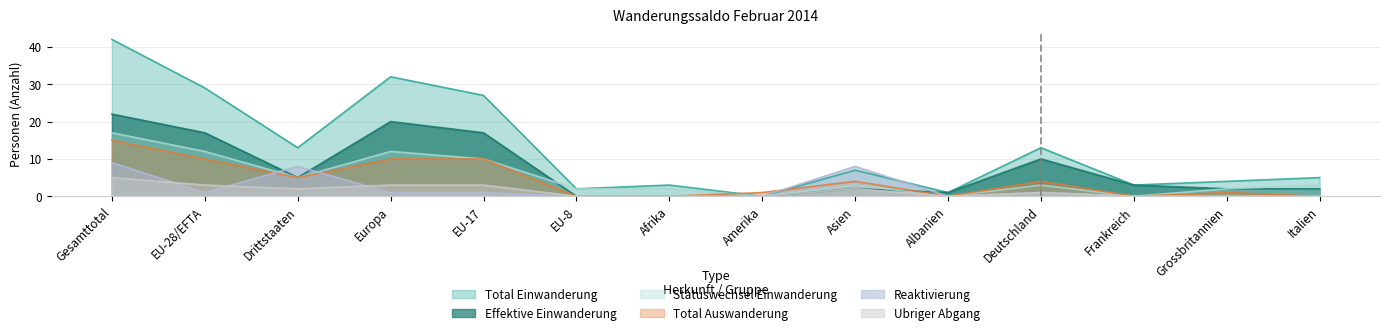

Which series has the largest range (max minus min)?

Total Einwanderung